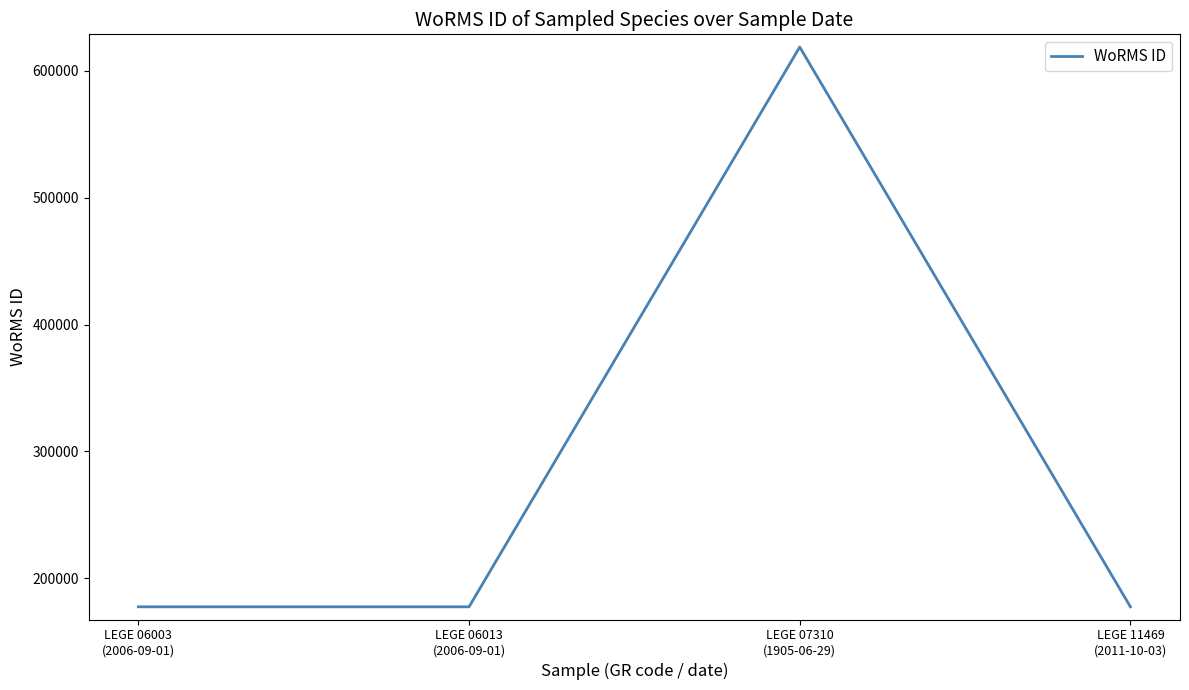

Reading right to left, what are all the values shown in this chart?

LEGE 11469
(2011-10-03)=177595	LEGE 07310
(1905-06-29)=618741	LEGE 06013
(2006-09-01)=177595	LEGE 06003
(2006-09-01)=177595